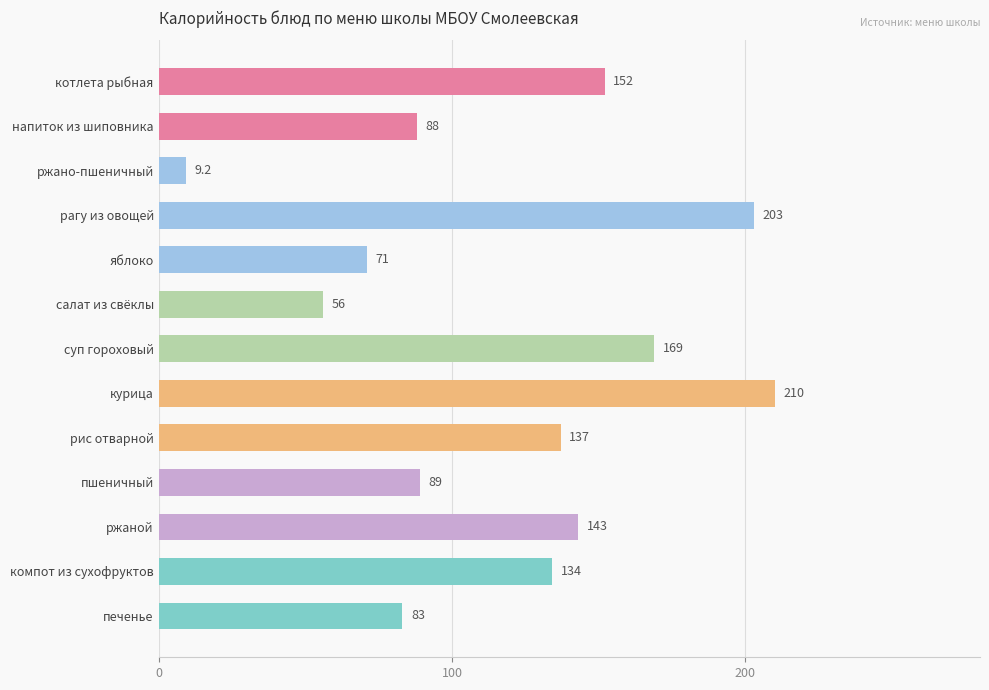

At which label is the value closest to 109?

пшеничный